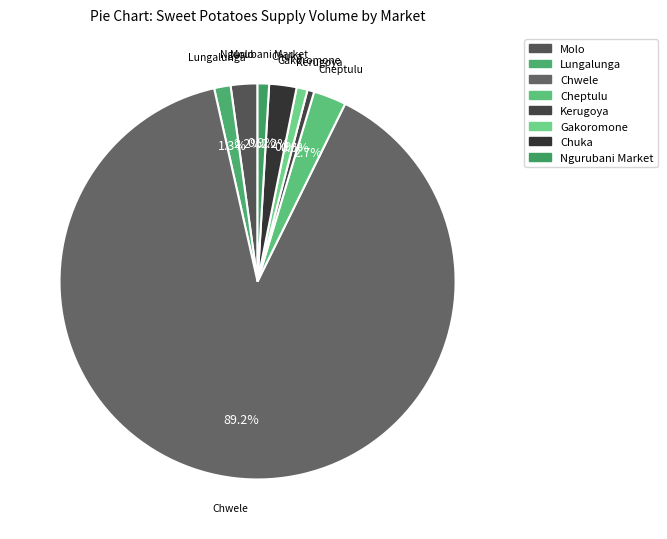

Count the number of slices in the pie.

8